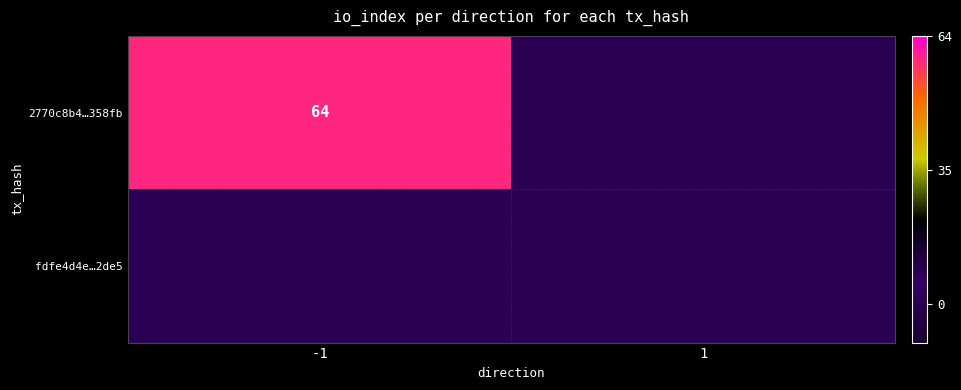

At how many categories does at least one series exceed 9?

1